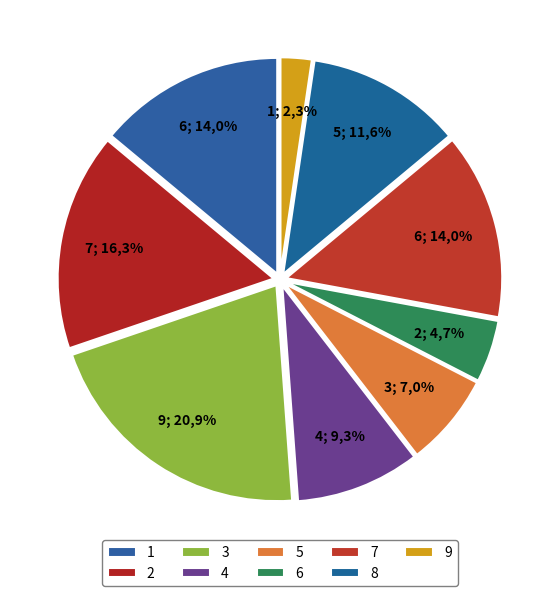

True or false: 8 accounts for 12% of the total.

True